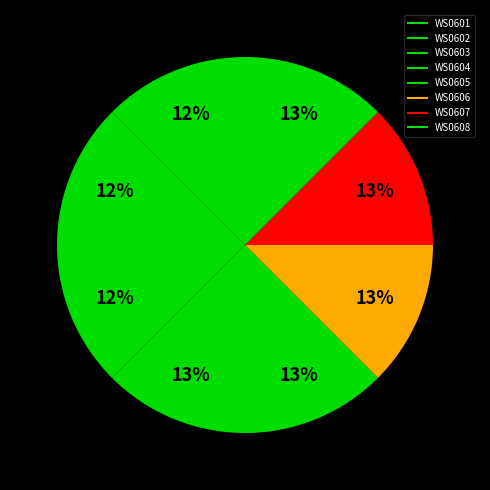

What percentage is the WS0603 slice, to the nearest percent?

12%